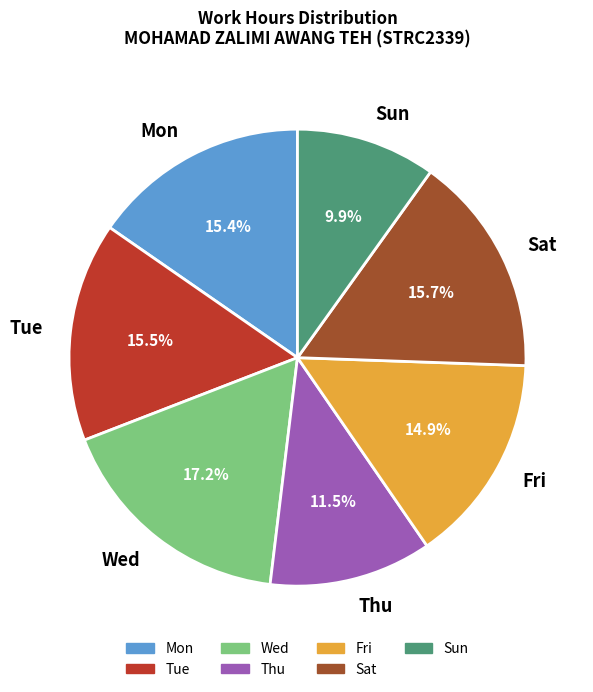

What percentage is NOT represented by Fri?

85.1%